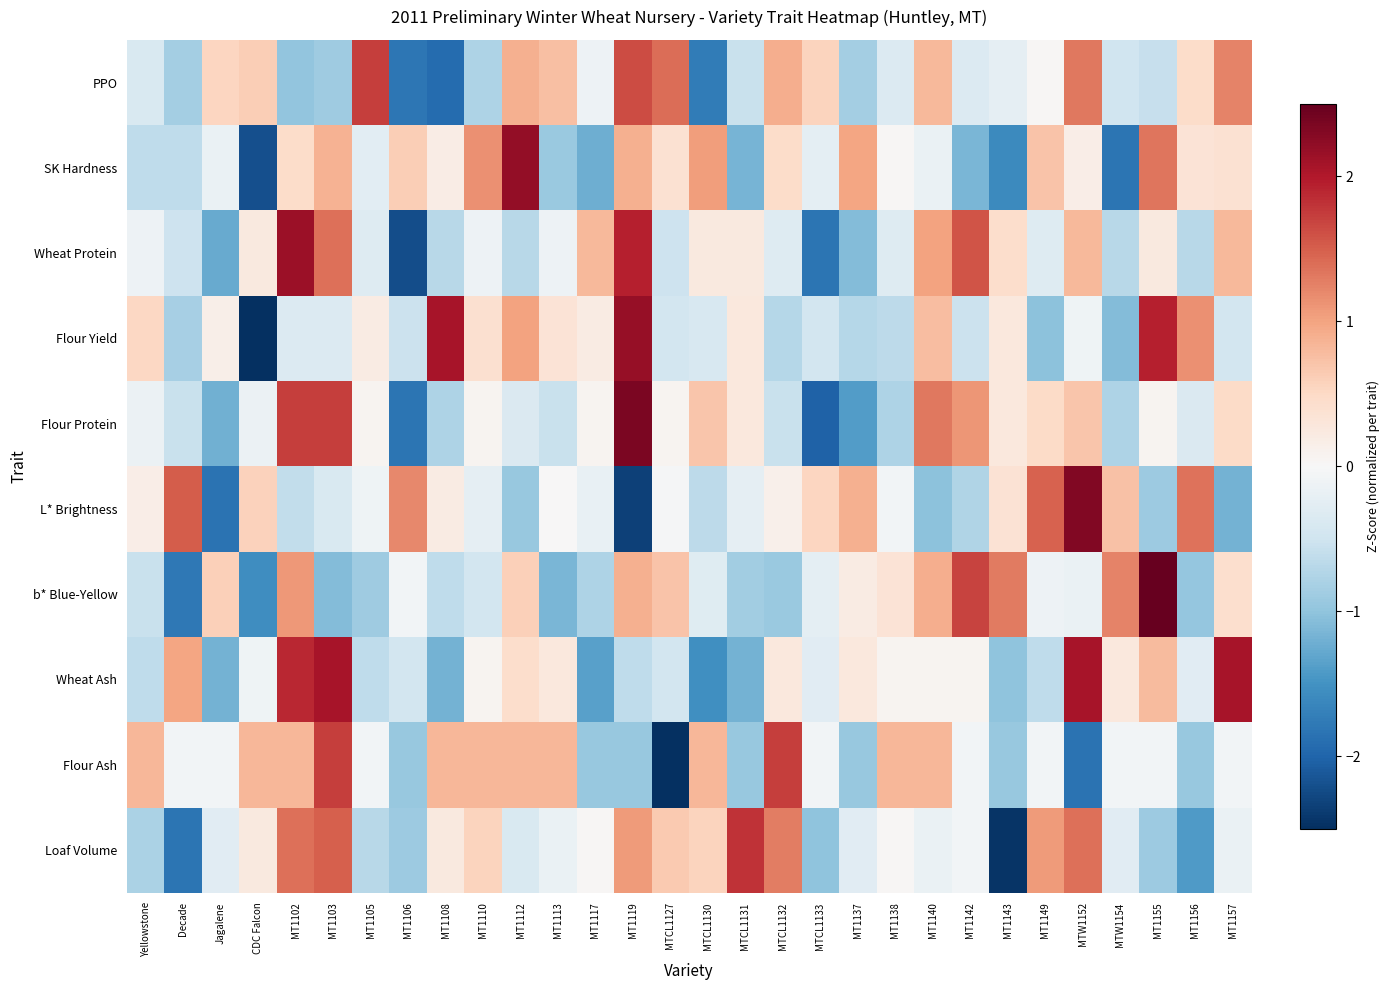

Reading left to right, what are all the values shown in this chart?

PPO: Yellowstone=-0.4	Decade=-0.8	Jagalene=0.5	CDC Falcon=0.6	MT1102=-1.0	MT1103=-0.9	MT1105=1.7	MT1106=-1.8	MT1108=-1.9	MT1110=-0.8	MT1112=0.9	MT1113=0.7	MT1117=-0.1	MT1119=1.6	MTCL1127=1.4	MTCL1130=-1.7	MTCL1131=-0.6	MTCL1132=0.9	MTCL1133=0.6	MT1137=-0.8	MT1138=-0.3	MT1140=0.8	MT1142=-0.3	MT1143=-0.2	MT1149=0.0	MTW1152=1.3	MTW1154=-0.5	MT1155=-0.6	MT1156=0.5	MT1157=1.2
SK Hardness: Yellowstone=-0.6	Decade=-0.6	Jagalene=-0.2	CDC Falcon=-2.2	MT1102=0.5	MT1103=0.9	MT1105=-0.3	MT1106=0.6	MT1108=0.2	MT1110=1.1	MT1112=2.2	MT1113=-0.9	MT1117=-1.2	MT1119=0.9	MTCL1127=0.4	MTCL1130=1.0	MTCL1131=-1.2	MTCL1132=0.5	MTCL1133=-0.2	MT1137=1.0	MT1138=0.0	MT1140=-0.2	MT1142=-1.1	MT1143=-1.6	MT1149=0.7	MTW1152=0.2	MTW1154=-1.8	MT1155=1.3	MT1156=0.3	MT1157=0.4
Wheat Protein: Yellowstone=-0.1	Decade=-0.5	Jagalene=-1.3	CDC Falcon=0.2	MT1102=2.1	MT1103=1.4	MT1105=-0.3	MT1106=-2.2	MT1108=-0.7	MT1110=-0.1	MT1112=-0.7	MT1113=-0.1	MT1117=0.8	MT1119=1.9	MTCL1127=-0.5	MTCL1130=0.2	MTCL1131=0.2	MTCL1132=-0.3	MTCL1133=-1.8	MT1137=-1.1	MT1138=-0.3	MT1140=1.0	MT1142=1.6	MT1143=0.4	MT1149=-0.3	MTW1152=0.8	MTW1154=-0.7	MT1155=0.2	MT1156=-0.7	MT1157=0.8
Flour Yield: Yellowstone=0.5	Decade=-0.8	Jagalene=0.1	CDC Falcon=-2.7	MT1102=-0.3	MT1103=-0.3	MT1105=0.2	MT1106=-0.5	MT1108=2.1	MT1110=0.4	MT1112=1.0	MT1113=0.3	MT1117=0.2	MT1119=2.2	MTCL1127=-0.5	MTCL1130=-0.4	MTCL1131=0.3	MTCL1132=-0.7	MTCL1133=-0.5	MT1137=-0.7	MT1138=-0.7	MT1140=0.8	MT1142=-0.5	MT1143=0.3	MT1149=-1.0	MTW1152=-0.1	MTW1154=-1.1	MT1155=1.9	MT1156=1.1	MT1157=-0.5
Flour Protein: Yellowstone=-0.1	Decade=-0.6	Jagalene=-1.2	CDC Falcon=-0.1	MT1102=1.7	MT1103=1.7	MT1105=0.1	MT1106=-1.8	MT1108=-0.8	MT1110=0.1	MT1112=-0.4	MT1113=-0.6	MT1117=0.1	MT1119=2.4	MTCL1127=0.1	MTCL1130=0.7	MTCL1131=0.3	MTCL1132=-0.6	MTCL1133=-2.0	MT1137=-1.4	MT1138=-0.8	MT1140=1.3	MT1142=1.1	MT1143=0.3	MT1149=0.5	MTW1152=0.7	MTW1154=-0.8	MT1155=0.1	MT1156=-0.4	MT1157=0.5
L* Brightness: Yellowstone=0.2	Decade=1.5	Jagalene=-1.9	CDC Falcon=0.6	MT1102=-0.6	MT1103=-0.4	MT1105=-0.1	MT1106=1.2	MT1108=0.2	MT1110=-0.2	MT1112=-0.9	MT1113=0.0	MT1117=-0.2	MT1119=-2.3	MTCL1127=-0.0	MTCL1130=-0.7	MTCL1131=-0.2	MTCL1132=0.1	MTCL1133=0.5	MT1137=0.9	MT1138=-0.1	MT1140=-1.0	MT1142=-0.7	MT1143=0.4	MT1149=1.5	MTW1152=2.3	MTW1154=0.7	MT1155=-0.9	MT1156=1.4	MT1157=-1.2
b* Blue-Yellow: Yellowstone=-0.6	Decade=-1.8	Jagalene=0.6	CDC Falcon=-1.6	MT1102=1.1	MT1103=-1.1	MT1105=-0.9	MT1106=-0.1	MT1108=-0.6	MT1110=-0.5	MT1112=0.6	MT1113=-1.1	MT1117=-0.8	MT1119=0.9	MTCL1127=0.7	MTCL1130=-0.3	MTCL1131=-0.9	MTCL1132=-0.9	MTCL1133=-0.2	MT1137=0.2	MT1138=0.3	MT1140=0.9	MT1142=1.7	MT1143=1.3	MT1149=-0.1	MTW1152=-0.2	MTW1154=1.2	MT1155=2.6	MT1156=-1.0	MT1157=0.4
Wheat Ash: Yellowstone=-0.6	Decade=1.0	Jagalene=-1.2	CDC Falcon=-0.1	MT1102=1.9	MT1103=2.1	MT1105=-0.6	MT1106=-0.5	MT1108=-1.2	MT1110=0.1	MT1112=0.4	MT1113=0.3	MT1117=-1.4	MT1119=-0.6	MTCL1127=-0.5	MTCL1130=-1.5	MTCL1131=-1.2	MTCL1132=0.3	MTCL1133=-0.3	MT1137=0.3	MT1138=0.1	MT1140=0.1	MT1142=0.1	MT1143=-1.0	MT1149=-0.6	MTW1152=2.1	MTW1154=0.3	MT1155=0.8	MT1156=-0.3	MT1157=2.1
Flour Ash: Yellowstone=0.8	Decade=-0.1	Jagalene=-0.1	CDC Falcon=0.8	MT1102=0.8	MT1103=1.7	MT1105=-0.1	MT1106=-0.9	MT1108=0.8	MT1110=0.8	MT1112=0.8	MT1113=0.8	MT1117=-0.9	MT1119=-0.9	MTCL1127=-2.7	MTCL1130=0.8	MTCL1131=-0.9	MTCL1132=1.7	MTCL1133=-0.1	MT1137=-0.9	MT1138=0.8	MT1140=0.8	MT1142=-0.1	MT1143=-0.9	MT1149=-0.1	MTW1152=-1.8	MTW1154=-0.1	MT1155=-0.1	MT1156=-0.9	MT1157=-0.1
Loaf Volume: Yellowstone=-0.8	Decade=-1.8	Jagalene=-0.3	CDC Falcon=0.2	MT1102=1.4	MT1103=1.5	MT1105=-0.7	MT1106=-0.9	MT1108=0.2	MT1110=0.6	MT1112=-0.4	MT1113=-0.2	MT1117=0.0	MT1119=1.1	MTCL1127=0.7	MTCL1130=0.6	MTCL1131=1.8	MTCL1132=1.3	MTCL1133=-1.0	MT1137=-0.3	MT1138=0.0	MT1140=-0.2	MT1142=-0.1	MT1143=-2.5	MT1149=1.1	MTW1152=1.4	MTW1154=-0.3	MT1155=-0.9	MT1156=-1.4	MT1157=-0.2